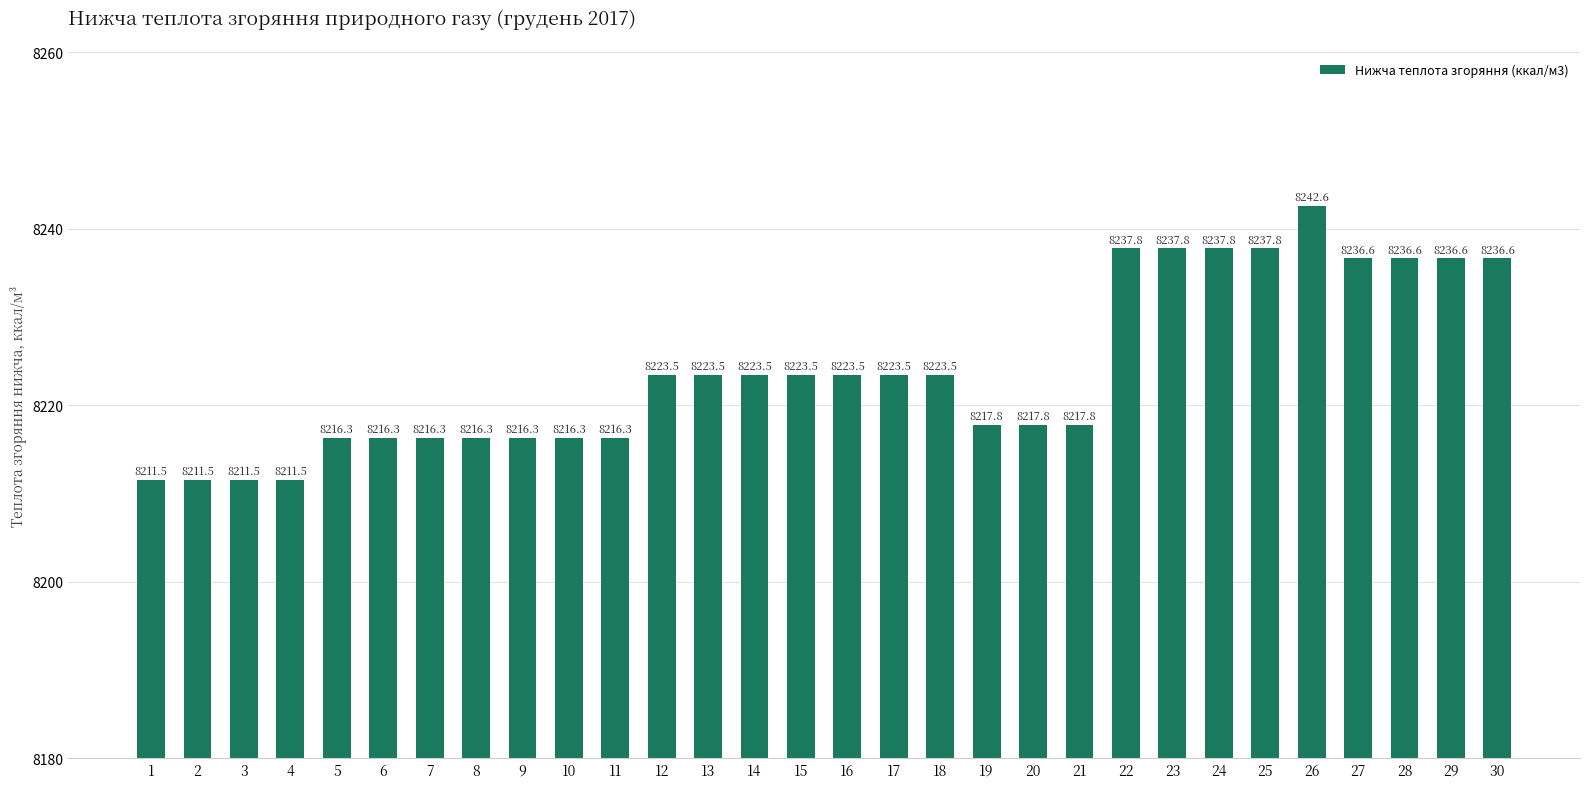

Reading left to right, list all the values displayed in this chart.

1=8211.5	2=8211.5	3=8211.5	4=8211.5	5=8216.3	6=8216.3	7=8216.3	8=8216.3	9=8216.3	10=8216.3	11=8216.3	12=8223.5	13=8223.5	14=8223.5	15=8223.5	16=8223.5	17=8223.5	18=8223.5	19=8217.8	20=8217.8	21=8217.8	22=8237.8	23=8237.8	24=8237.8	25=8237.8	26=8242.6	27=8236.6	28=8236.6	29=8236.6	30=8236.6